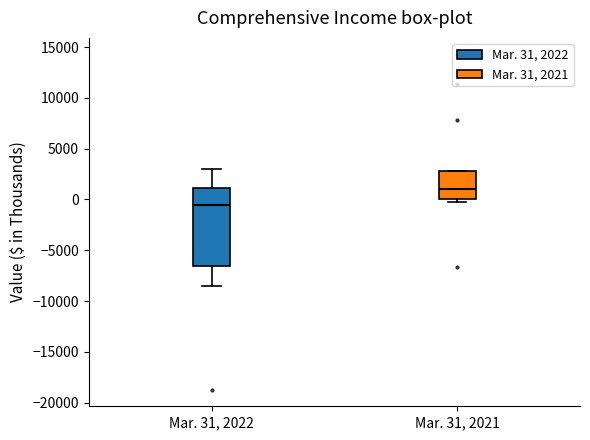

Reading left to right, read every box against the y-axis: the position of its median line, the range the box covers, and the ends of its whiskers. The values are not printed on the chart, so give them approximately, as read against the axis.

Mar. 31, 2022: median -500, box -6500 to 1000, whiskers -8500 to 3000
Mar. 31, 2021: median 1000, box 0 to 3000, whiskers -500 to 3000